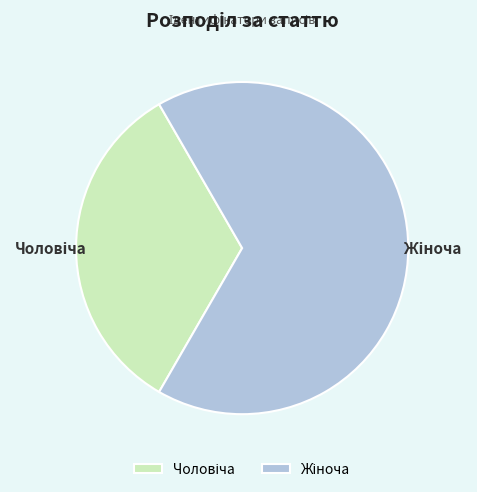

Is there any slice that represents more than half of the pie?

Yes